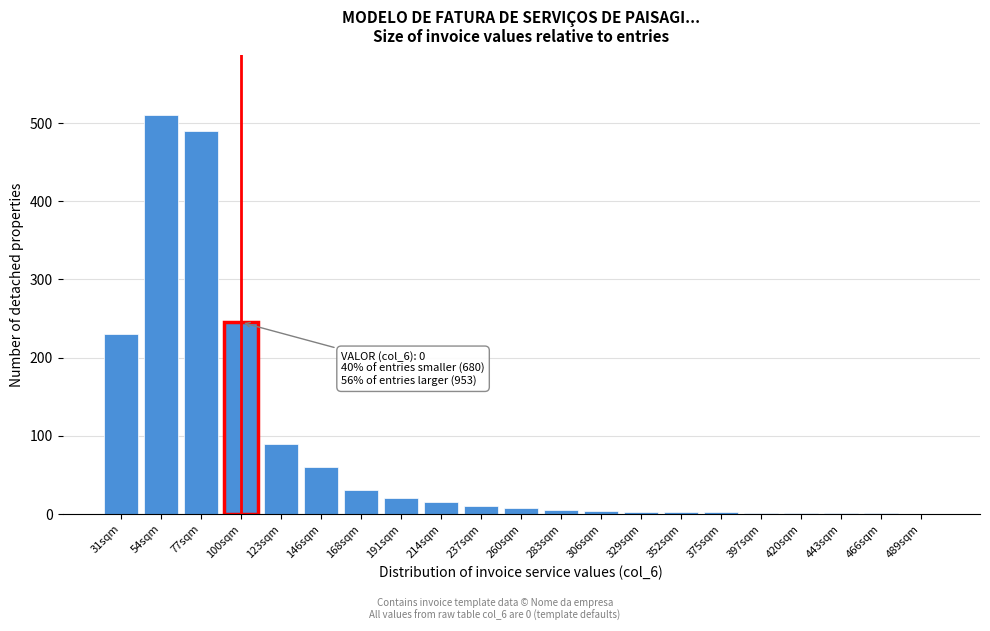

What is the sum of all values?

1728